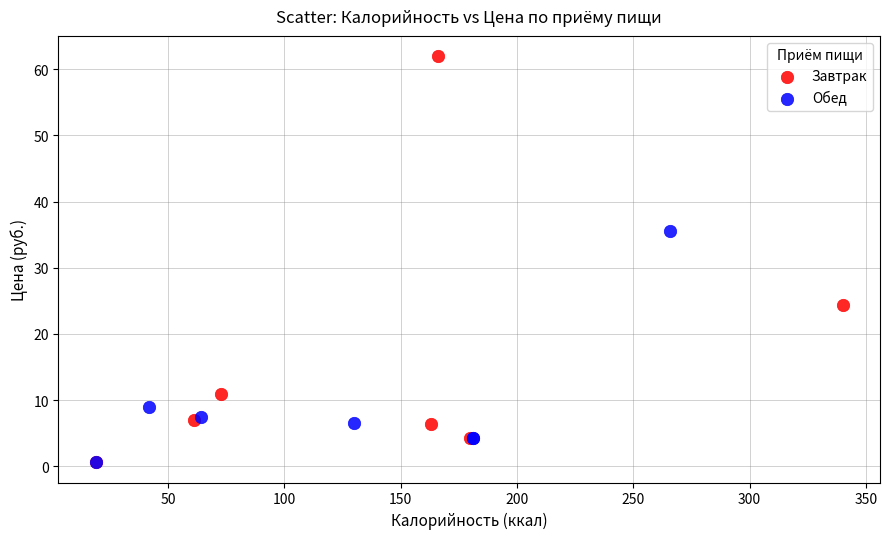

Which series has the largest Y range (max minus min)?

Завтрак